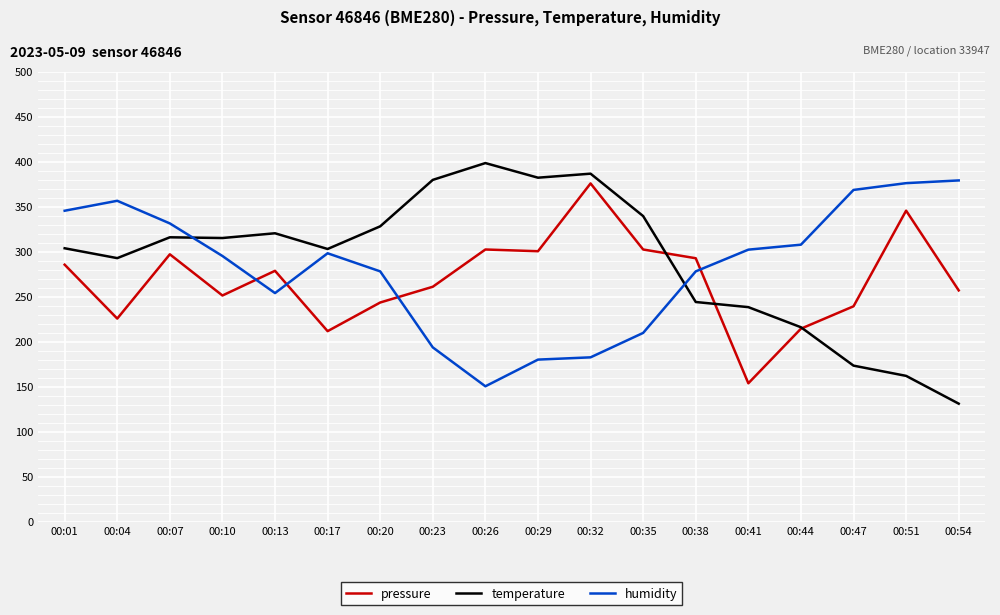

True or false: humidity has a value of 139.3 at 00:13.

False